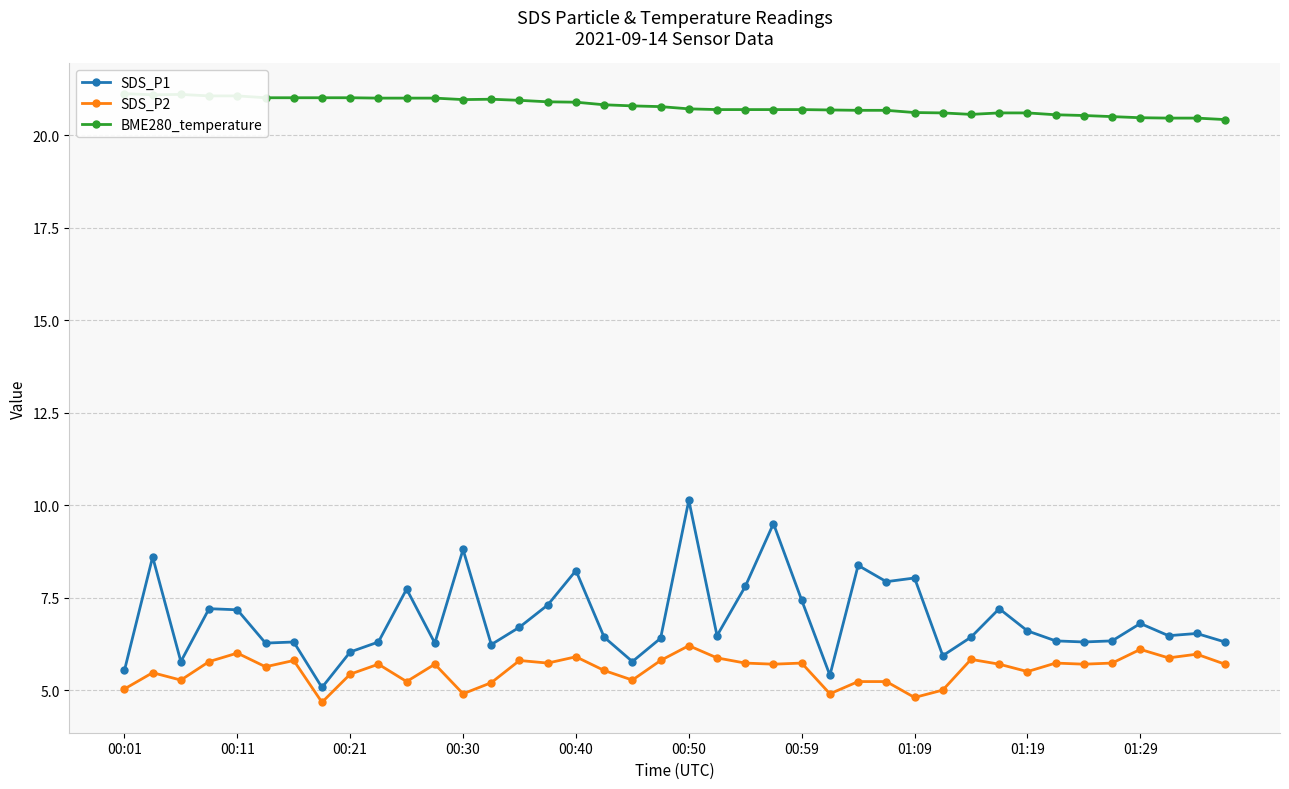

True or false: SDS_P1 and SDS_P2 cross at least once.

False